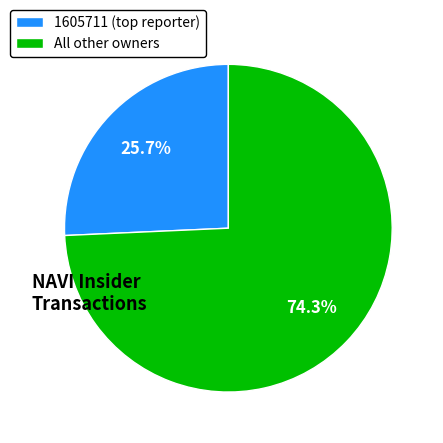

Rank the categories by value from highest to lowest.

All other owners, 1605711 (top reporter)